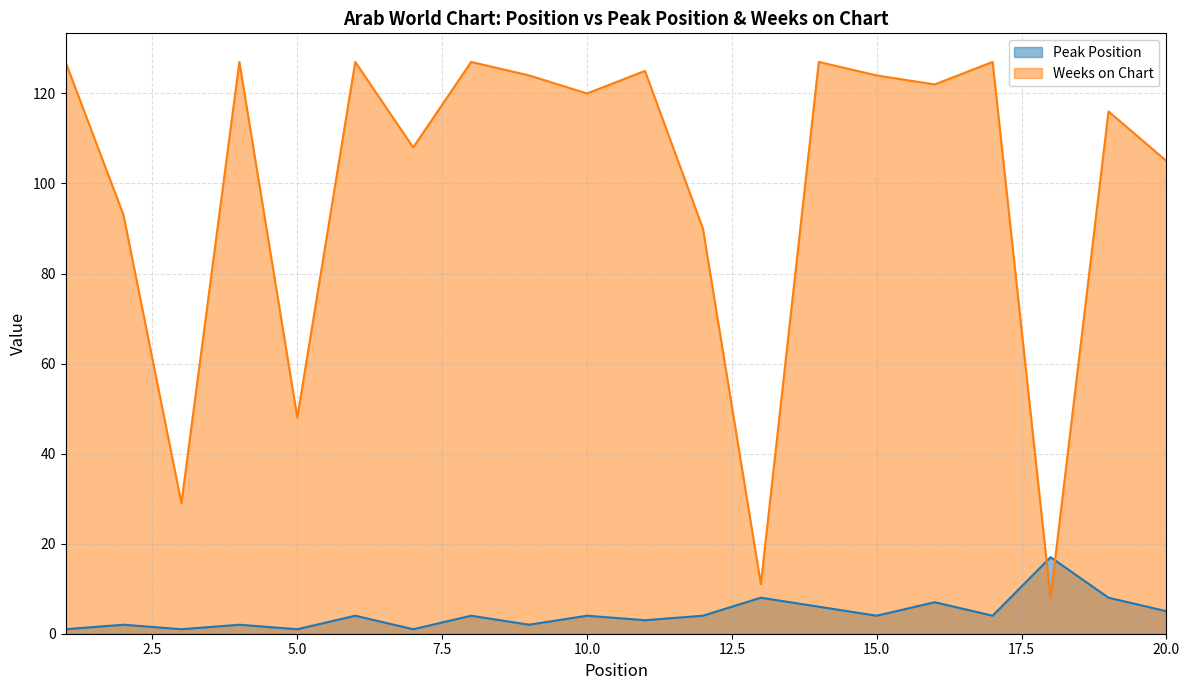

The value of Peak Position at 2 is 2. True or false?

True